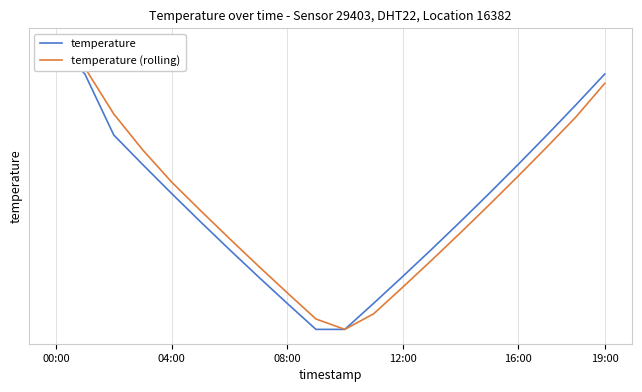

Does the chart display data point markers on the line(s)?

No